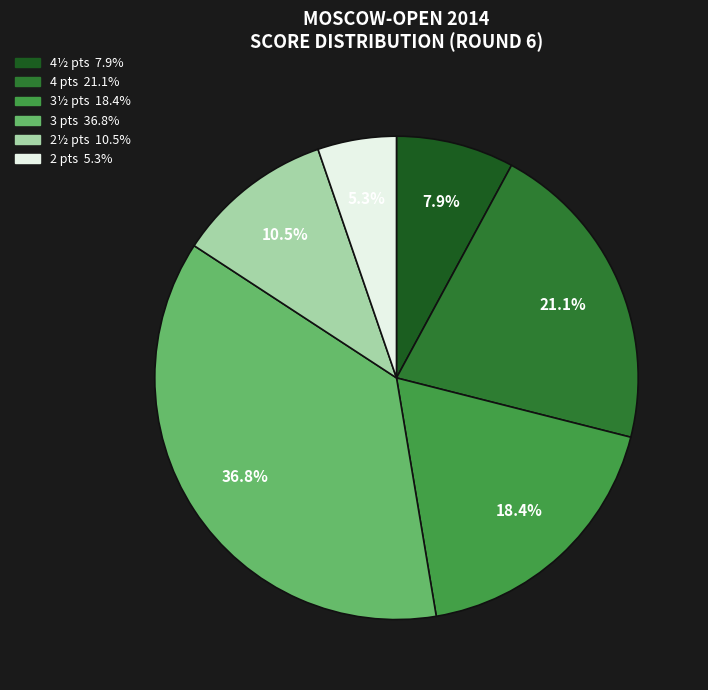

Count the number of slices in the pie.

6